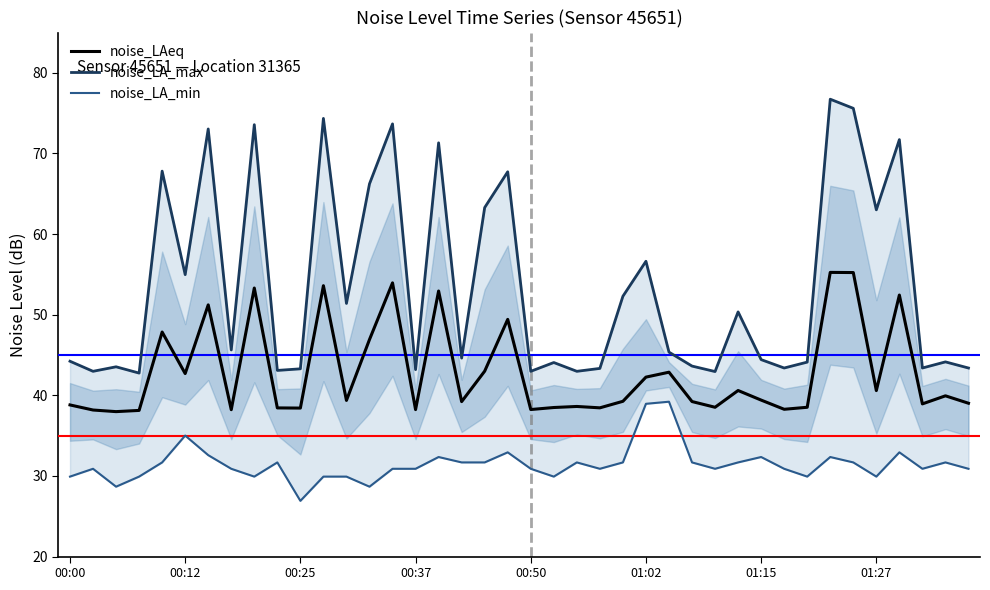

The noise_LAeq series shows 38.8 at 00:00. True or false?

True